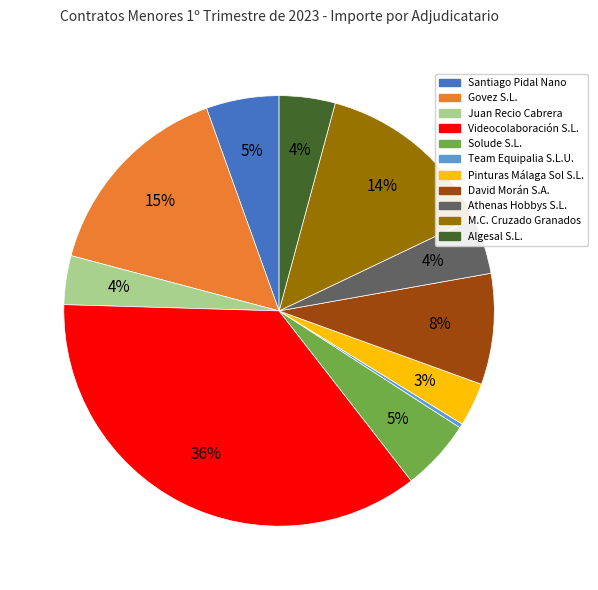

To the nearest percent, what is the average slice percentage?

9%